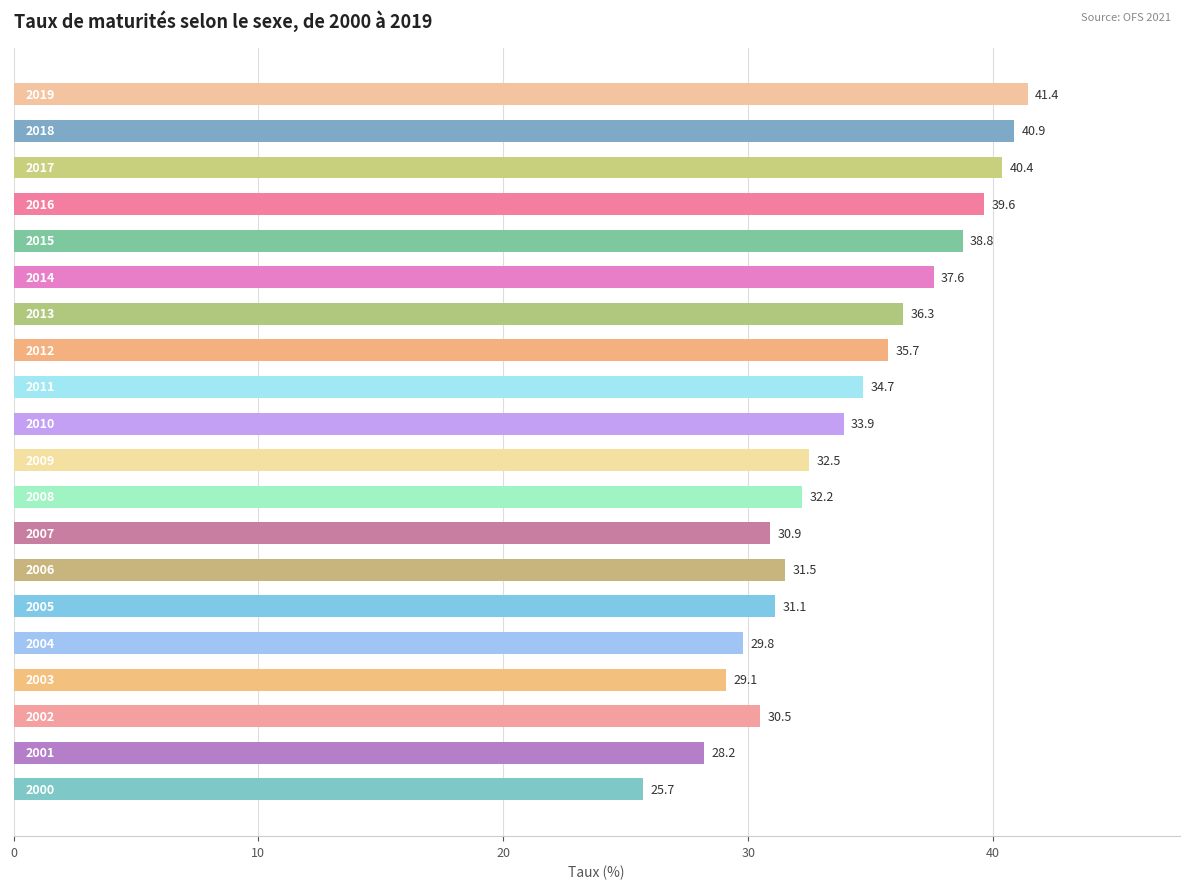

What is the average value?

34.0